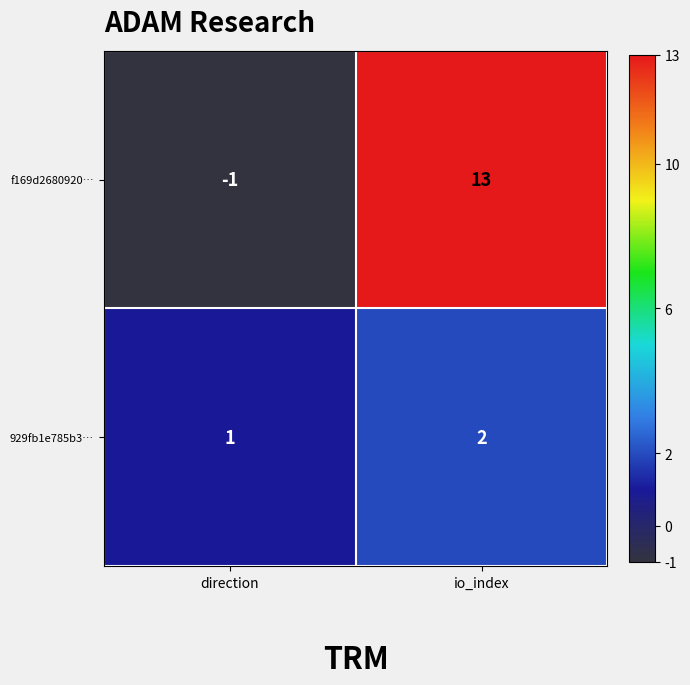

What is the spread (max minus min) of values at io_index?

11